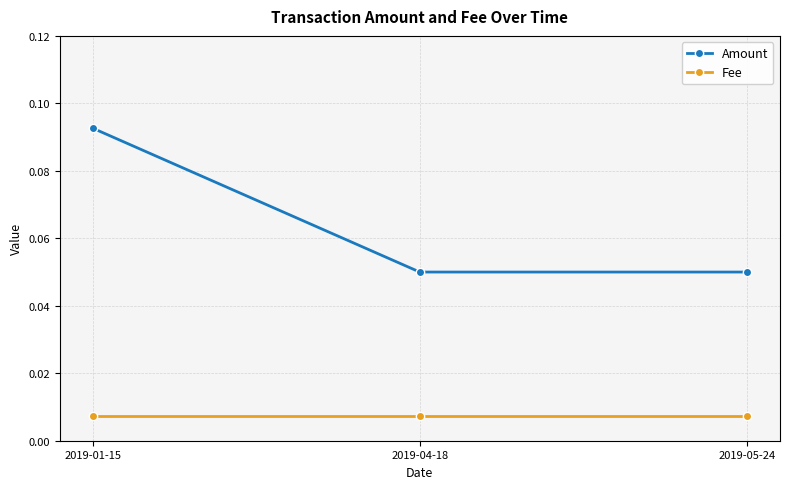

Is the value of Amount at 2019-01-15 greater than the value of Fee at 2019-01-15?

Yes